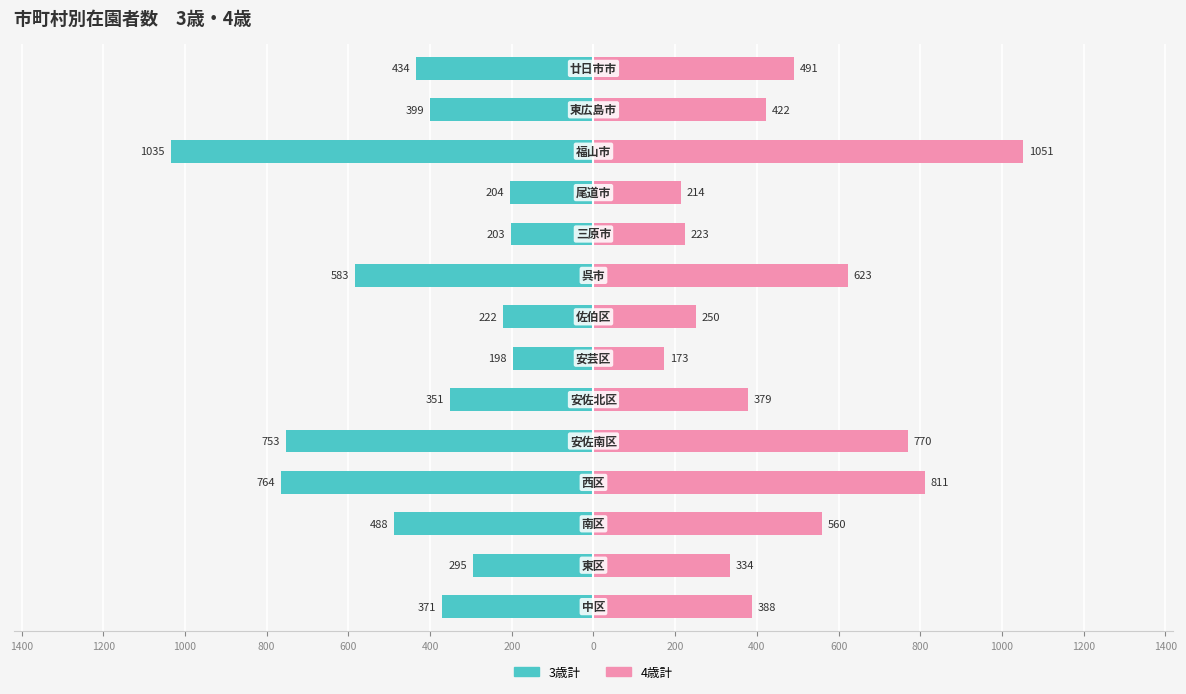

Reading left to right, transcribe all the data shown in this chart.

3歳計: 1400=-371	1200=-295	1000=-488	800=-764	600=-753	400=-351	200=-198	0=-222	200=-583	400=-203	600=-204	800=-1035	1000=-399	1200=-434
4歳計: 1400=388	1200=334	1000=560	800=811	600=770	400=379	200=173	0=250	200=623	400=223	600=214	800=1051	1000=422	1200=491